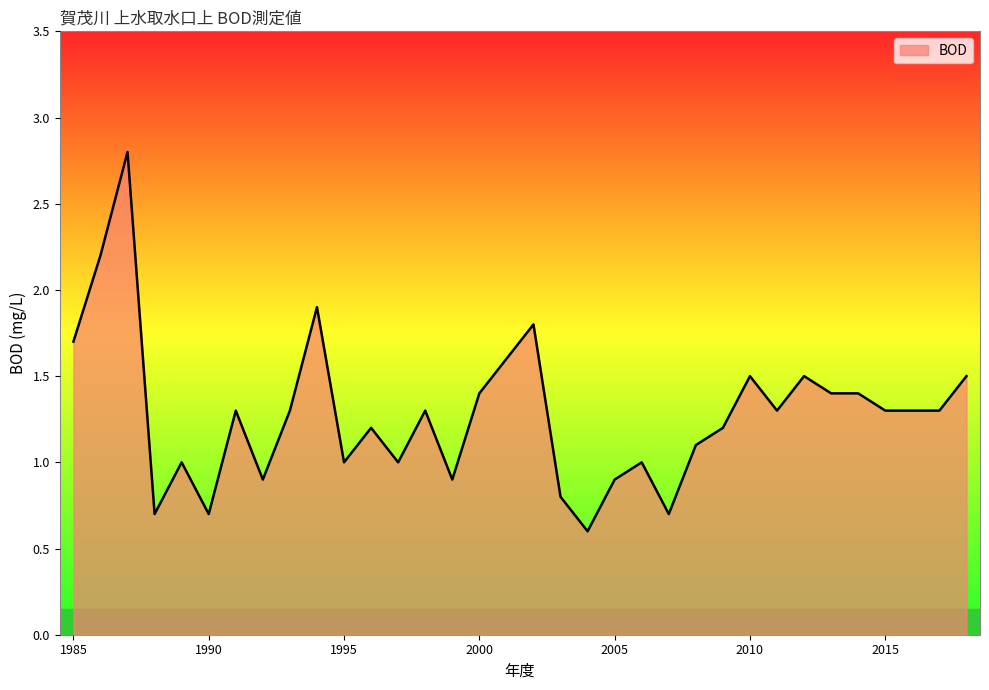

What is the maximum value shown in the chart?

2.8